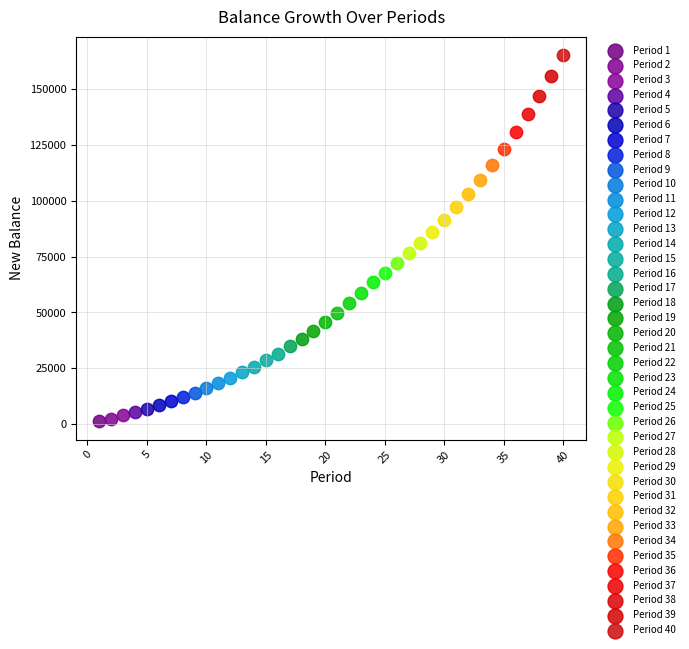

What are all the series names shown in the legend?

Period 1, Period 2, Period 3, Period 4, Period 5, Period 6, Period 7, Period 8, Period 9, Period 10, Period 11, Period 12, Period 13, Period 14, Period 15, Period 16, Period 17, Period 18, Period 19, Period 20, Period 21, Period 22, Period 23, Period 24, Period 25, Period 26, Period 27, Period 28, Period 29, Period 30, Period 31, Period 32, Period 33, Period 34, Period 35, Period 36, Period 37, Period 38, Period 39, Period 40